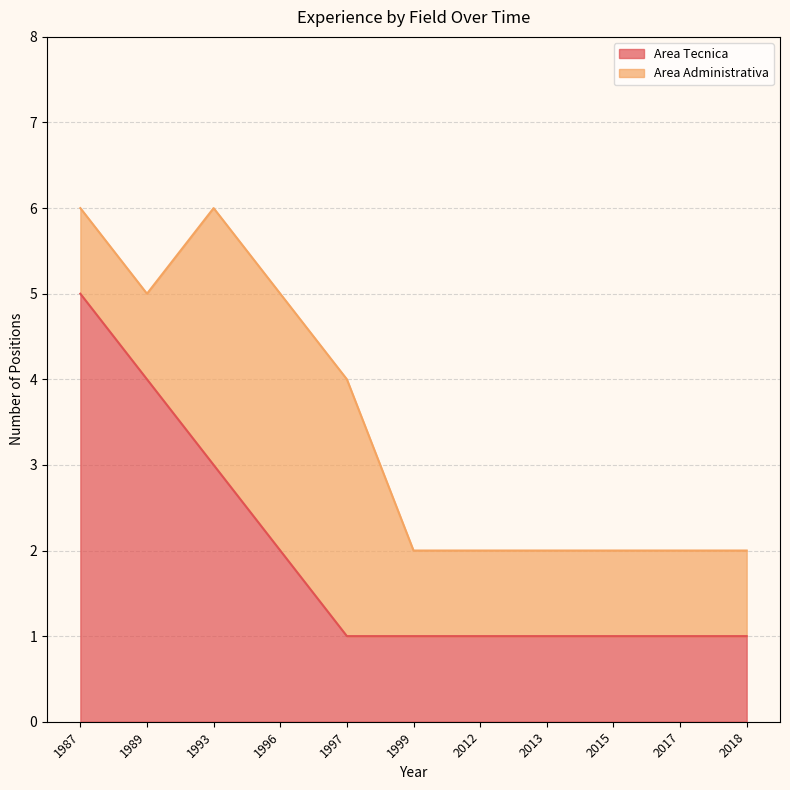

What is the sum of all values?

21